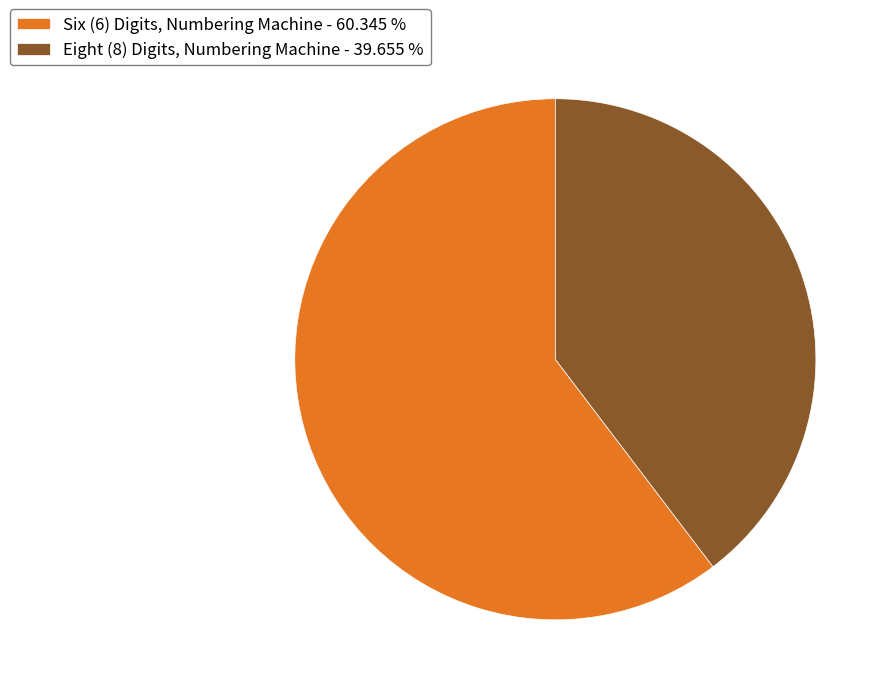

Do Six (6) Digits, Numbering Machine - 60.345 % and Eight (8) Digits, Numbering Machine - 39.655 % together represent more than half of the pie?

Yes